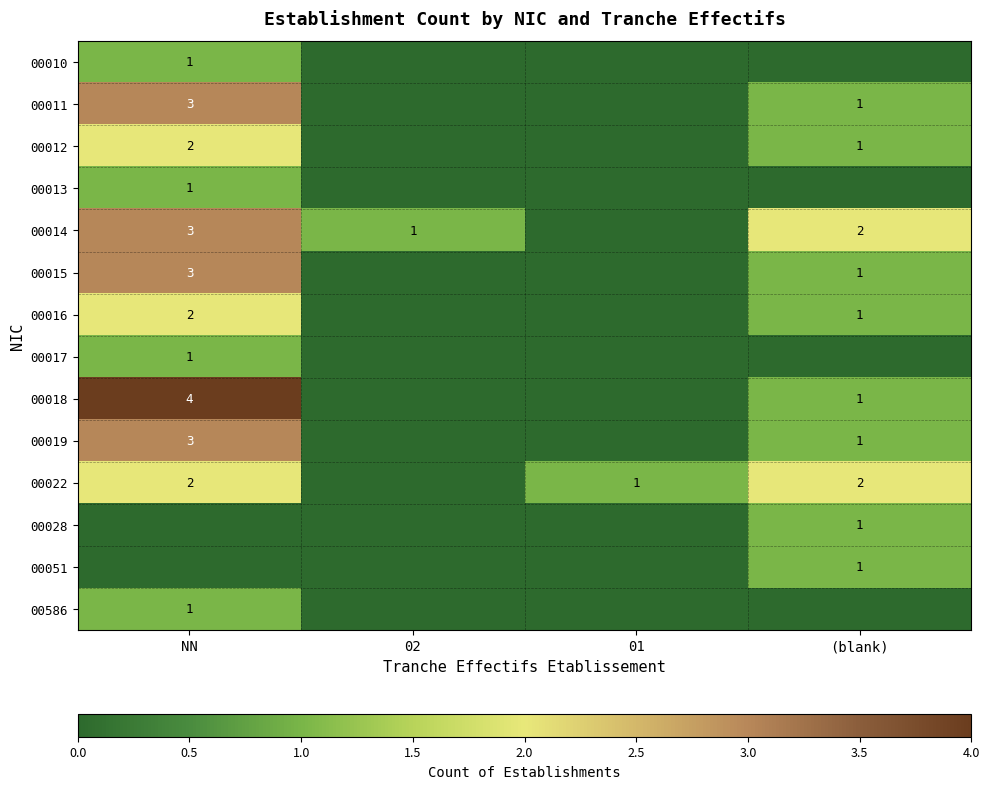

Is it true that 00022 equals 2 at (blank)?

True